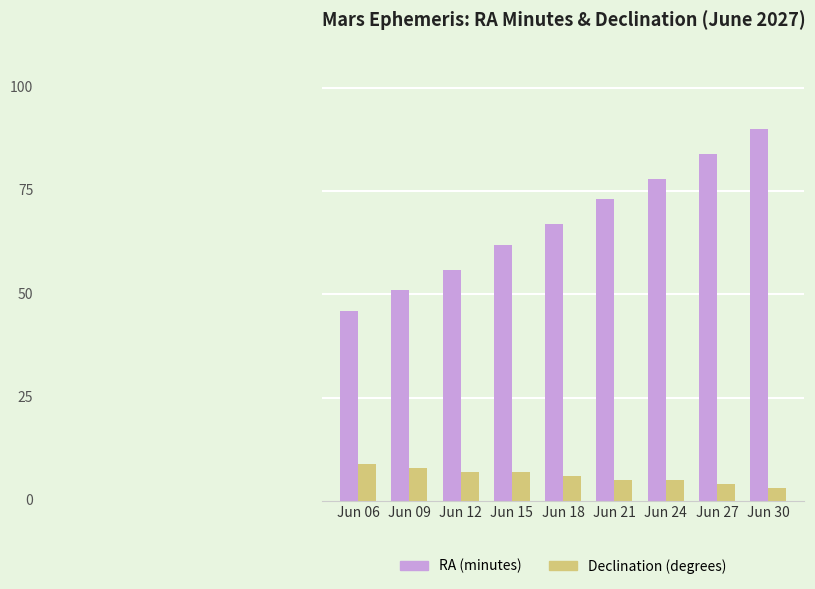

Are the bars grouped side by side (vs. stacked)?

Yes